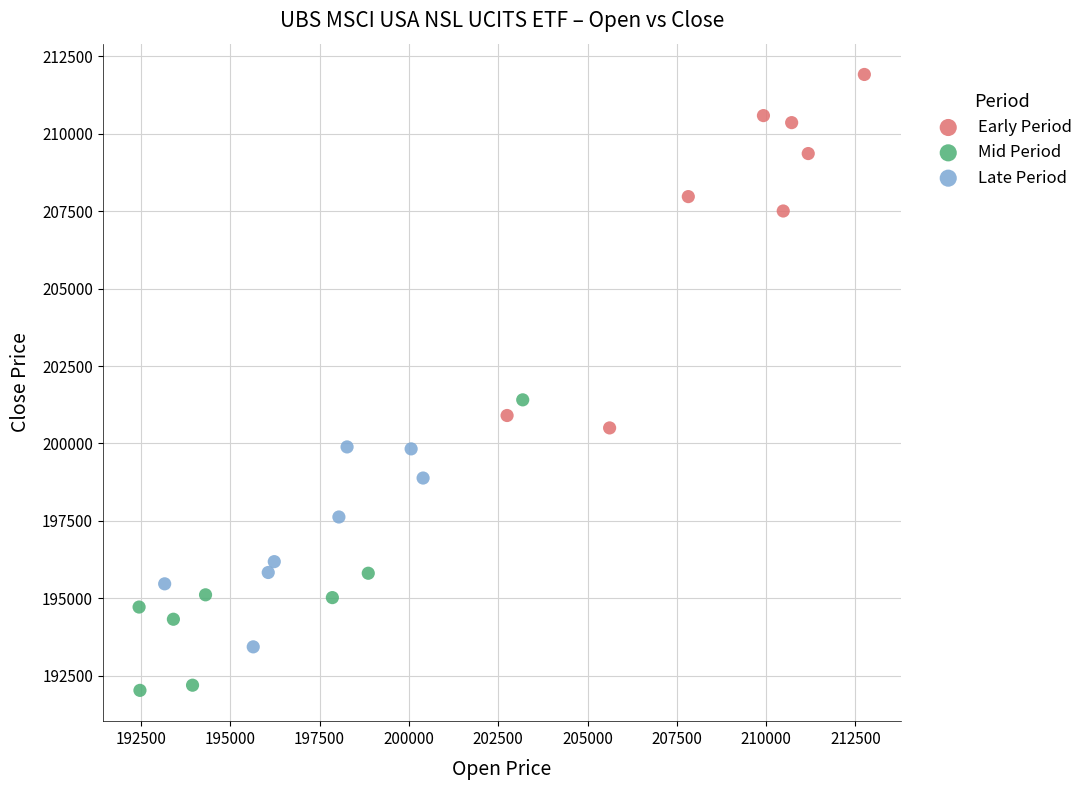

Which series contains the highest Y value?

Early Period